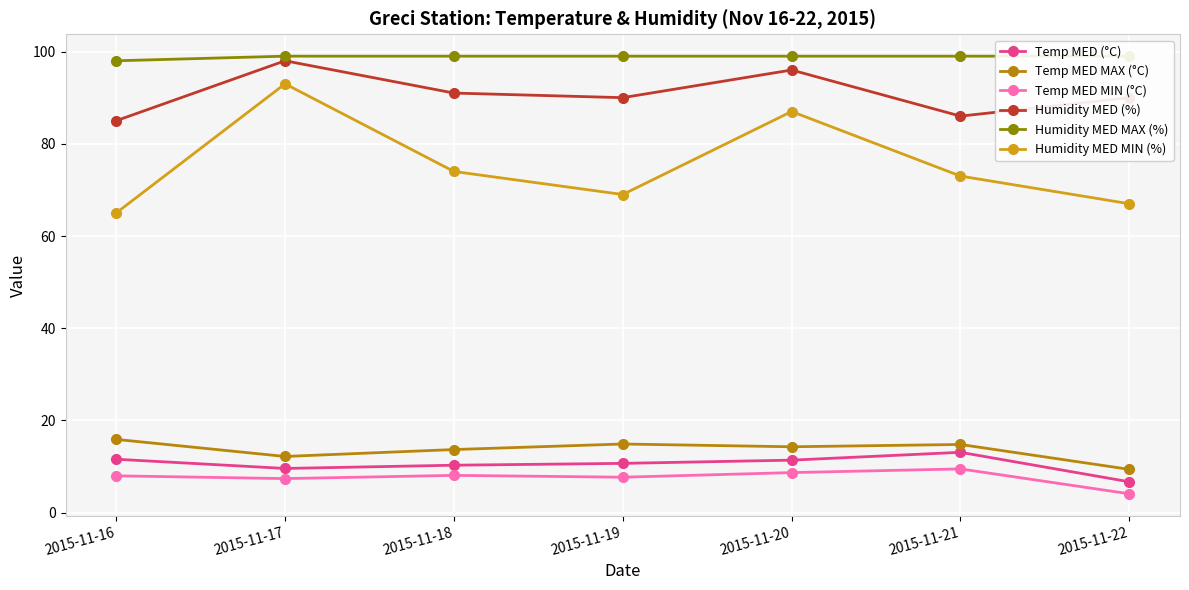

In Humidity MED MIN (%), how many points are higher than both neighbors (excluding endpoints)?

2